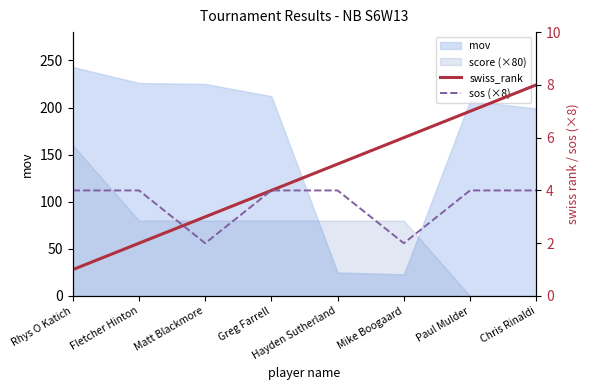

List the labels in order of sos (×8) value, largest first.

Rhys O Katich, Fletcher Hinton, Greg Farrell, Hayden Sutherland, Paul Mulder, Chris Rinaldi, Matt Blackmore, Mike Boogaard